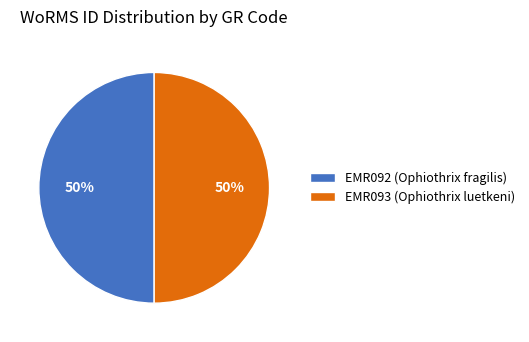

What percentage is the EMR093 (Ophiothrix luetkeni) slice, to the nearest percent?

50%